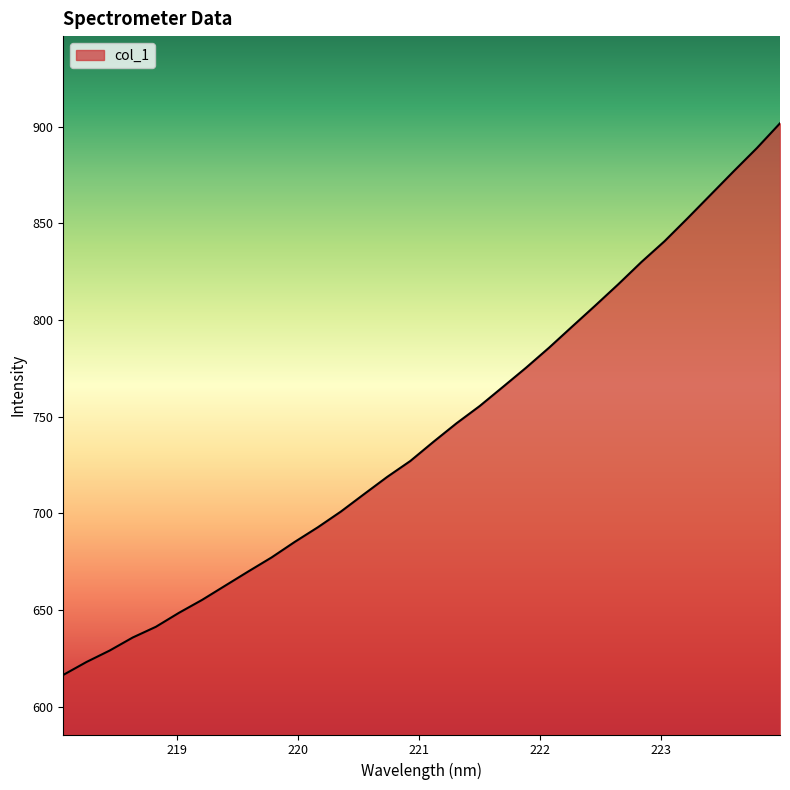

What is the smallest value displayed?

616.5